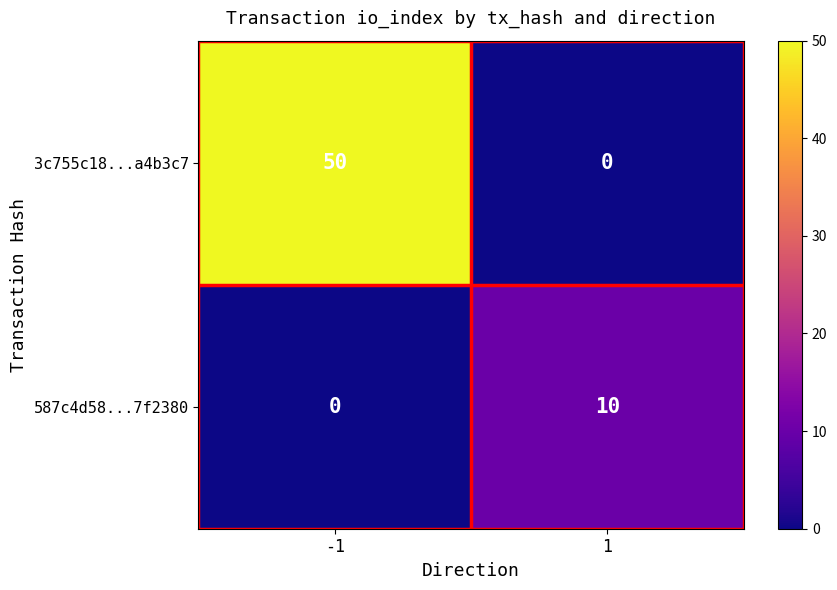

What is the spread (max minus min) of values at -1?

50